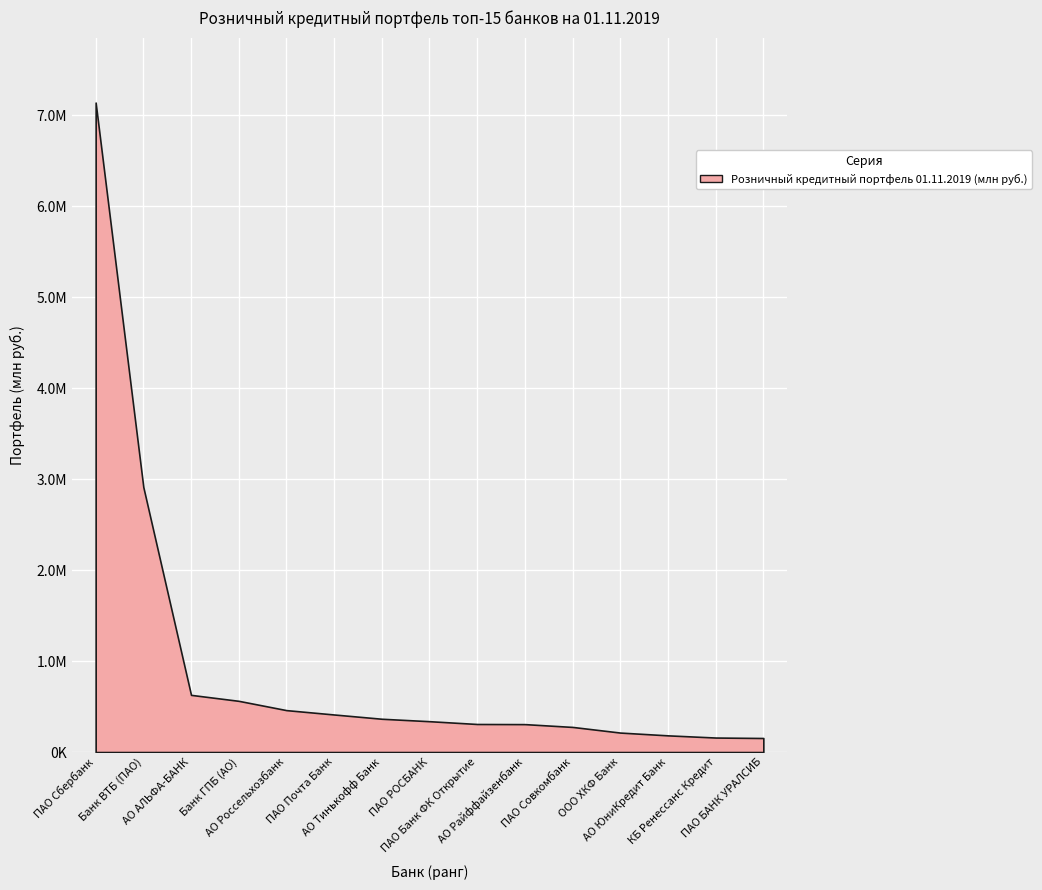

Reading right to left, list all the values displayed in this chart.

154412.0	159483.5	183424.5	214007.7	276097.8	306982.2	308430.3	339135.4	365953.8	412891.0	460851.1	562976.1	628669.7	2913653.1	7141063.6